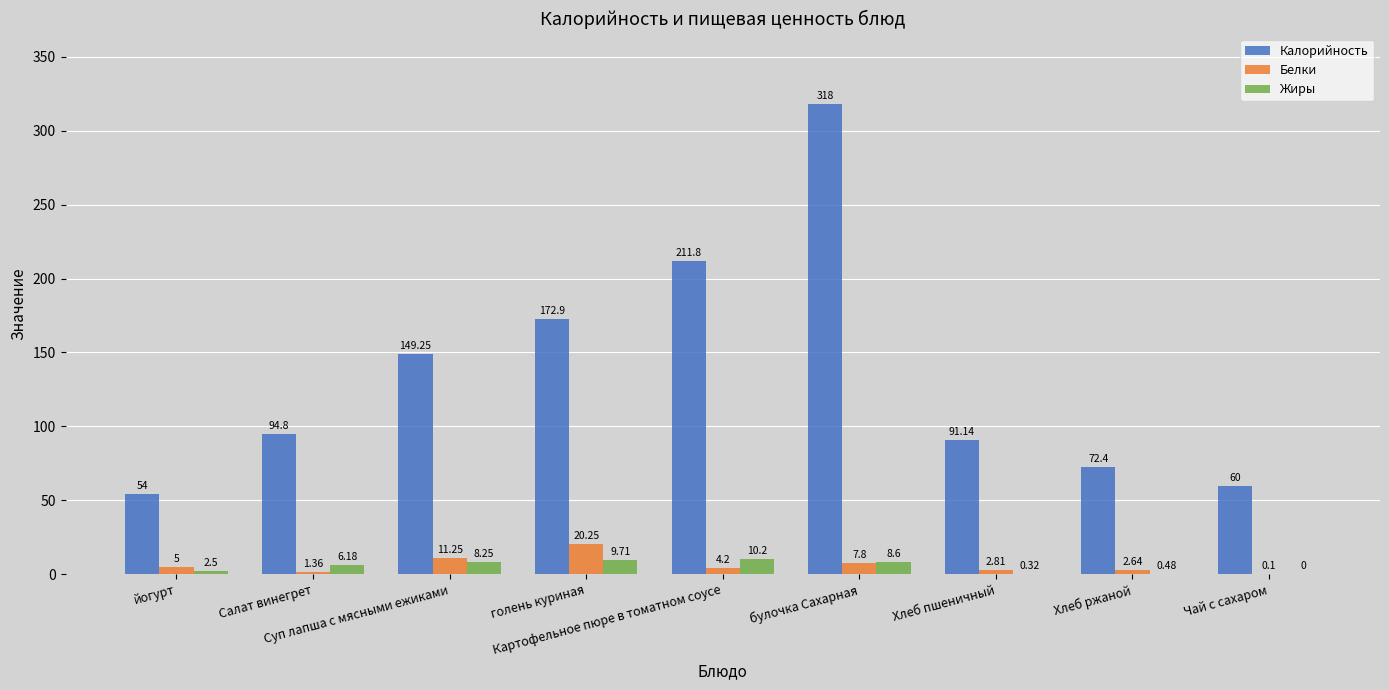

The value of Калорийность at булочка Сахарная is 537.2. True or false?

False